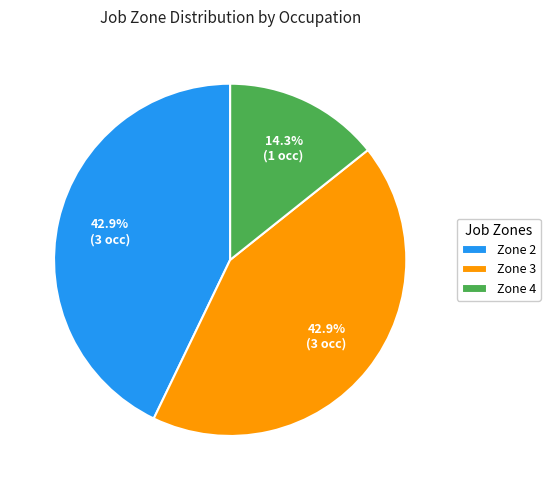

Approximately how many times larger is the value at Zone 4 compared to Zone 2?

0.3